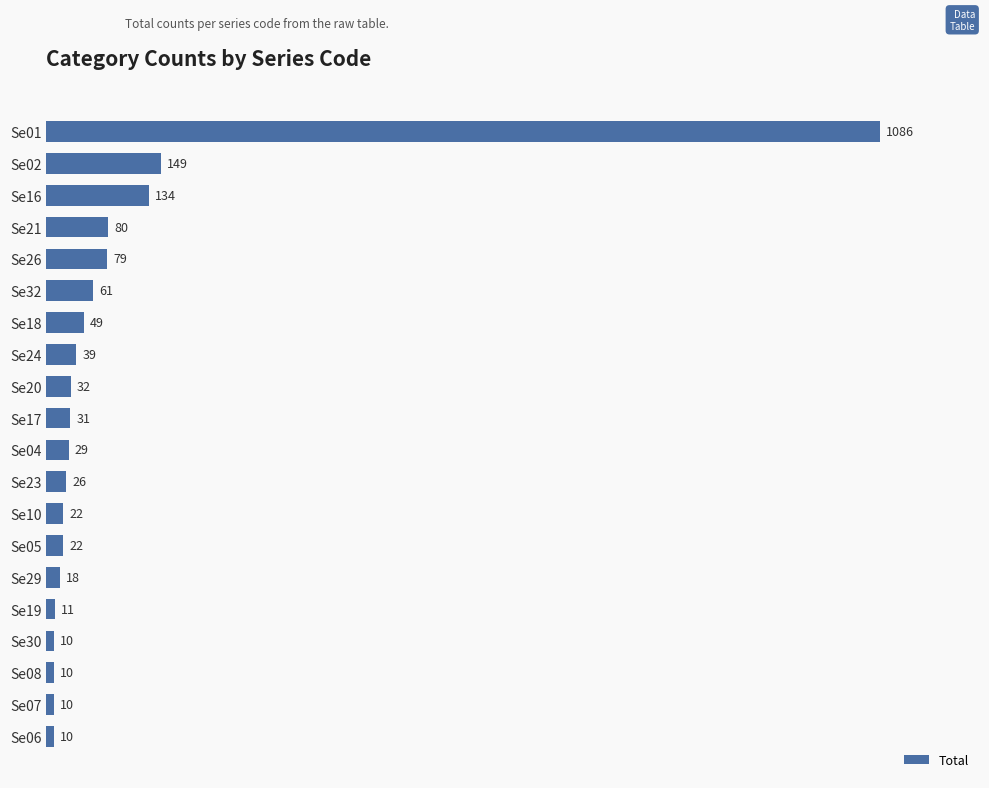

What is the sum of all values?

1908